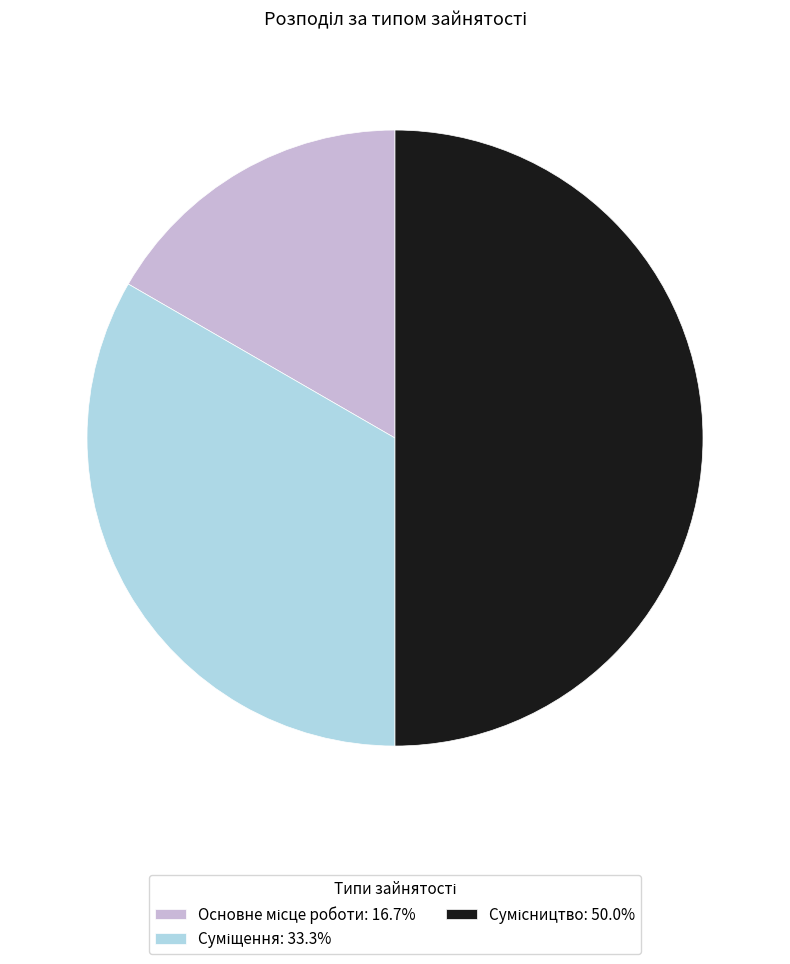

Does Сумісництво account for over 50% of the chart?

No